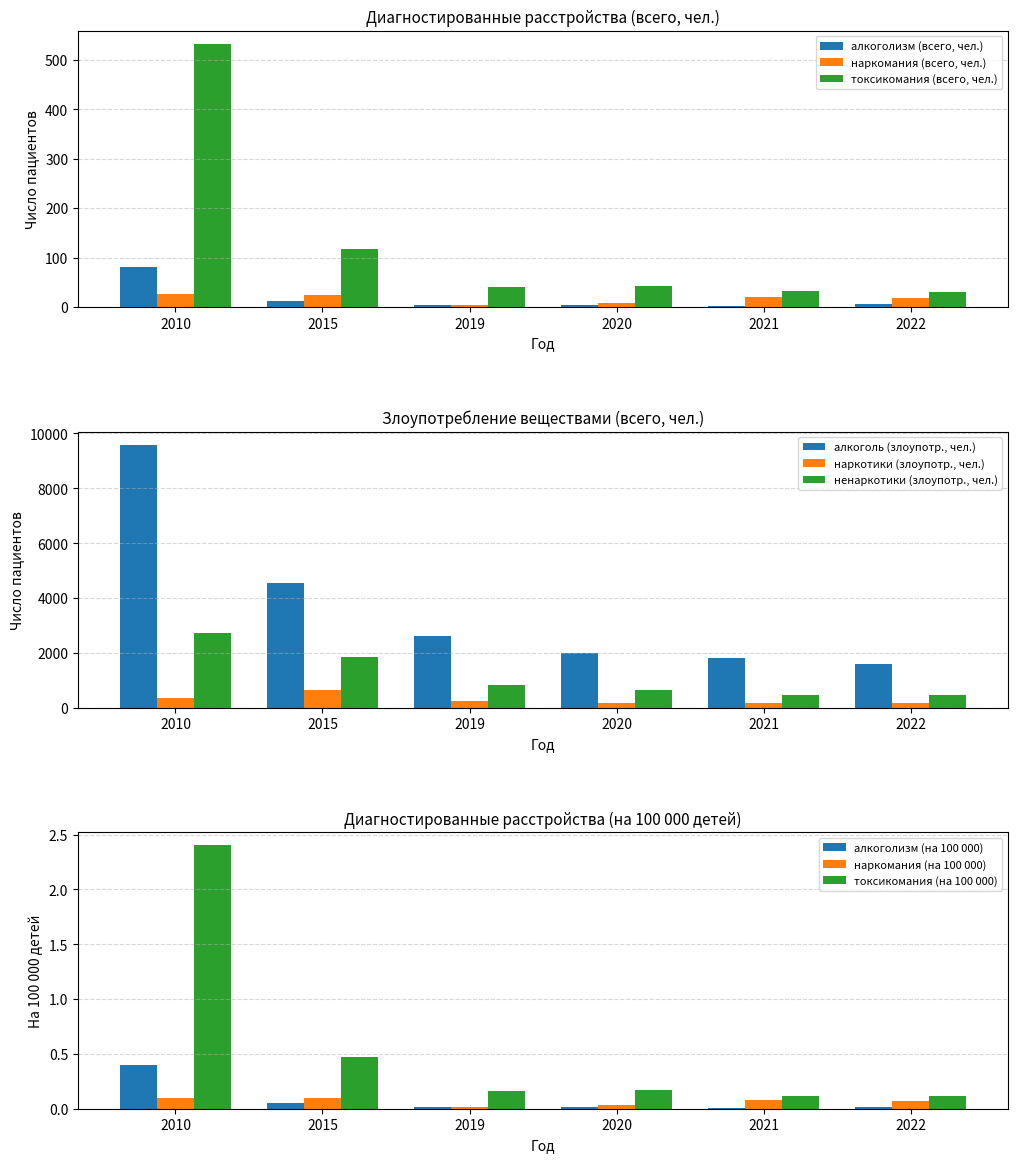

What is the average value of the токсикомания (всего, чел.) series?

133